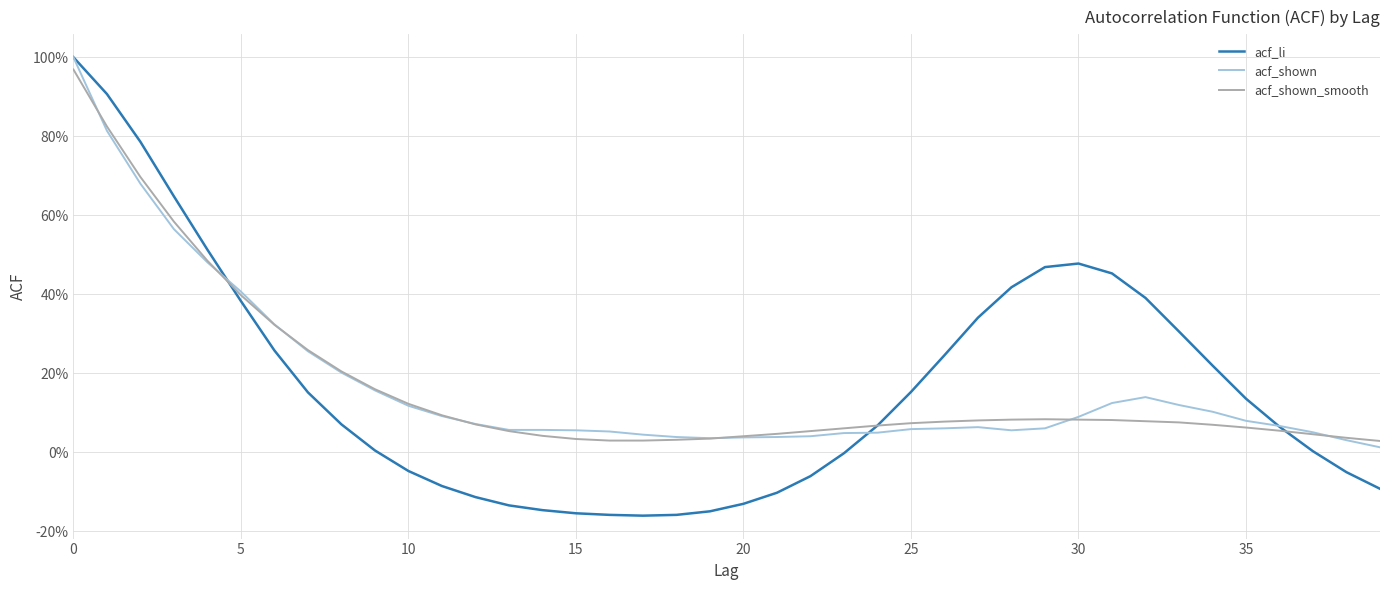

Where is acf_shown nearest to the value 0?

39